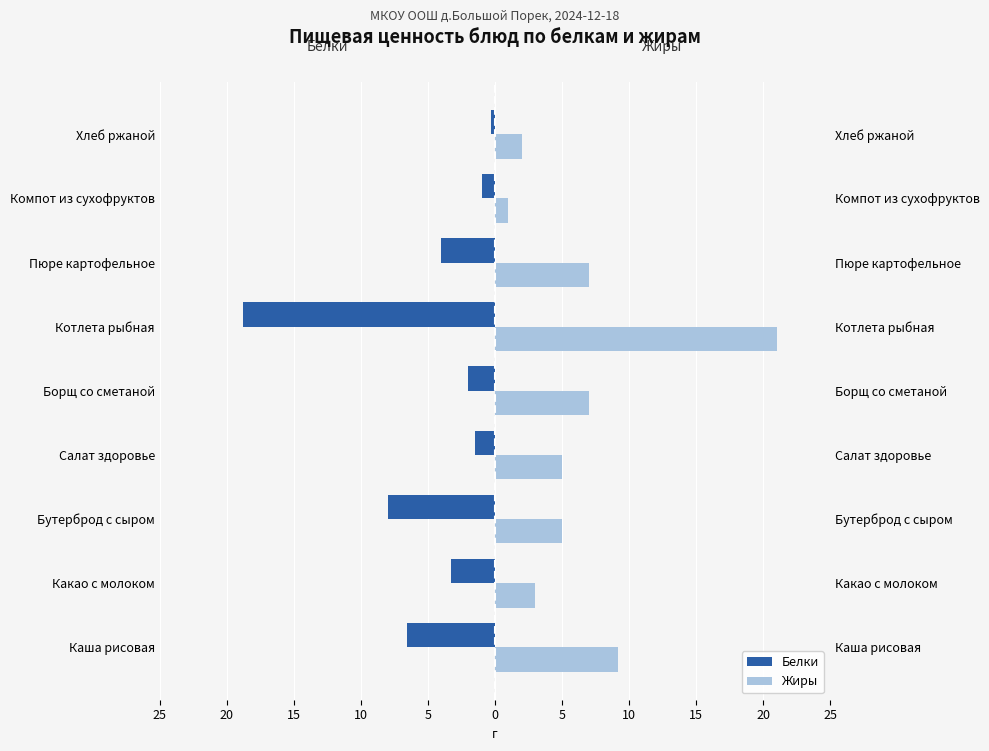

Is it true that Жиры equals 6.8 at Бутерброд с сыром?

False